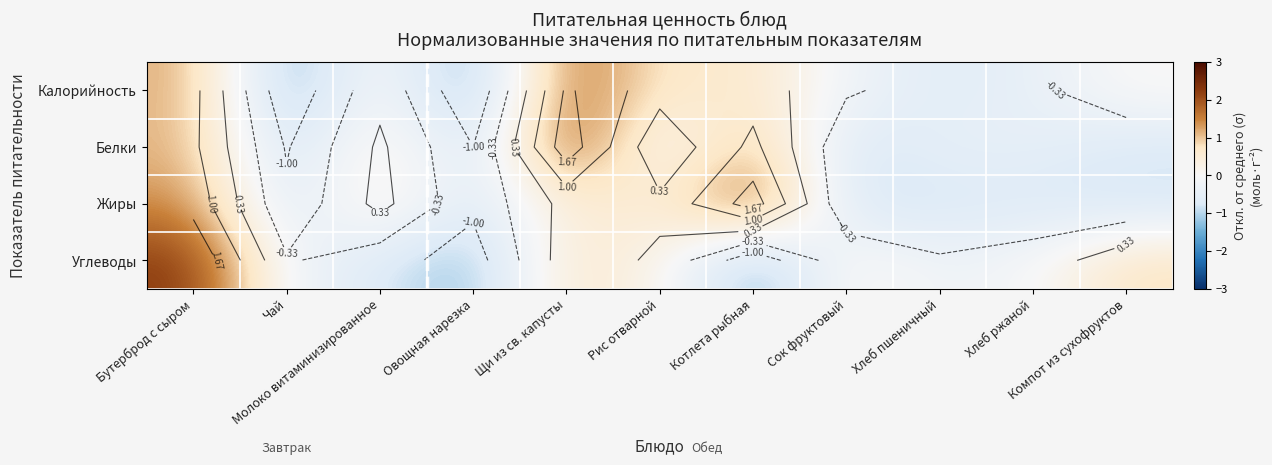

How many negative values does the Калорийность series have?

5